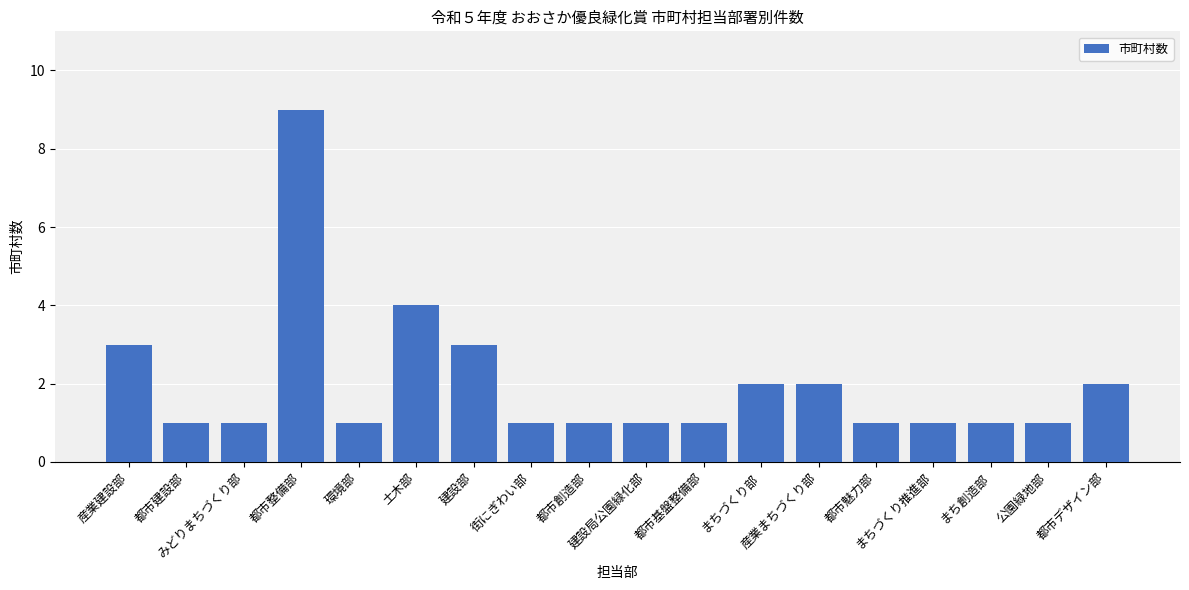

True or false: the data shows 2 at まちづくり推進部.

False